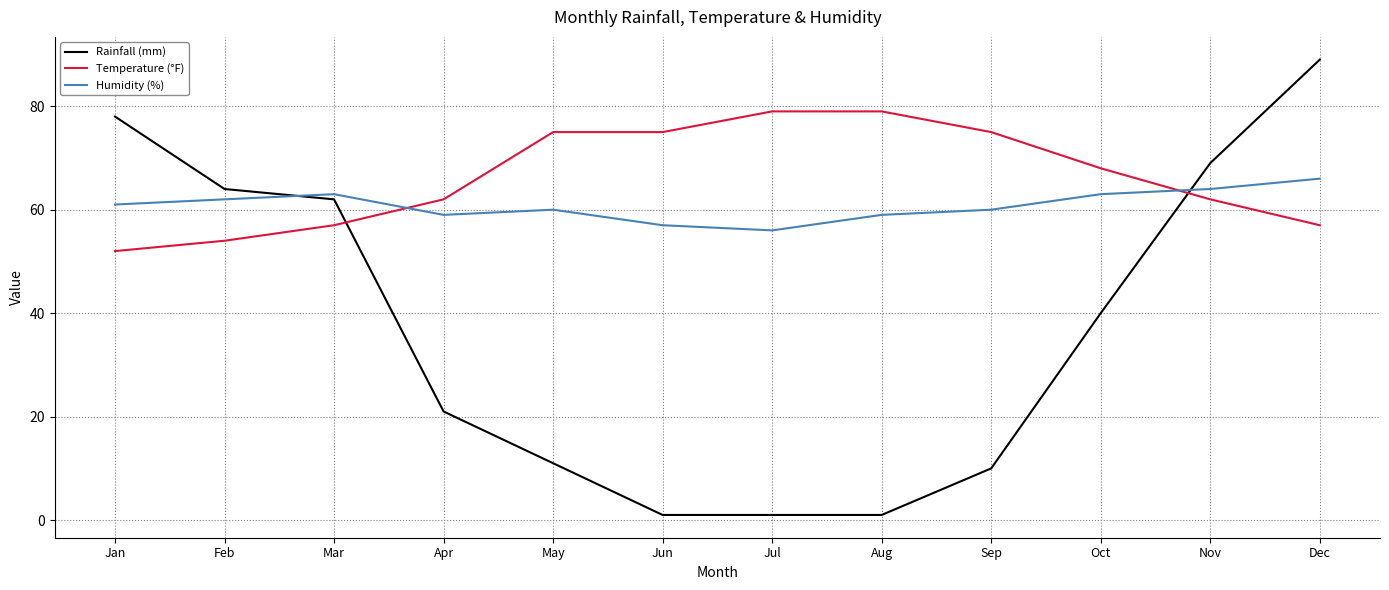

What is the approximate value of Temperature (°F) at Jan, to the nearest 5?

50